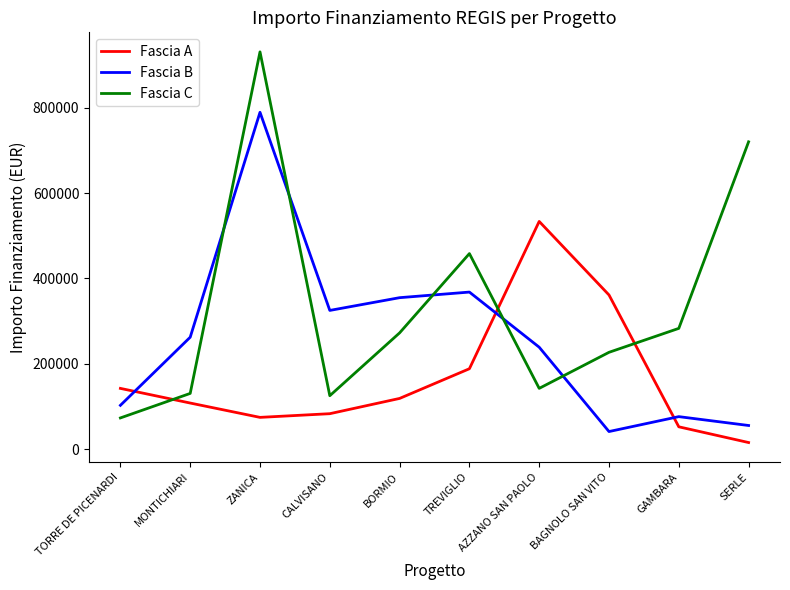

Which series has the widest spread of values?

Fascia C